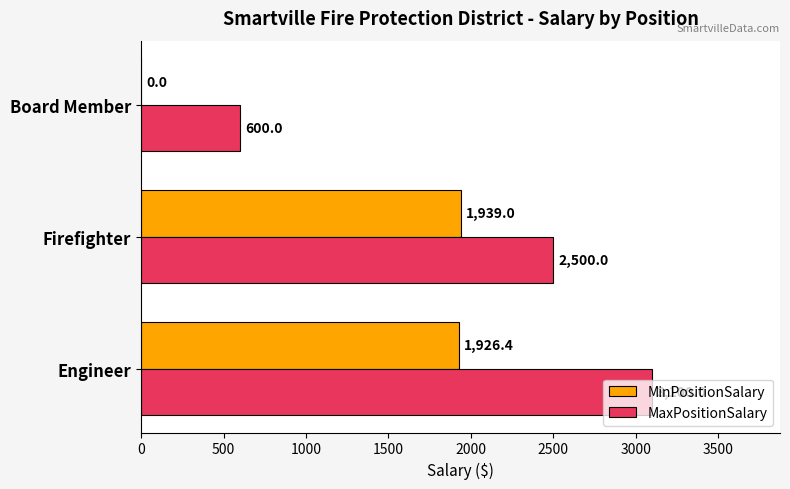

At which category is the sum across all series the highest?

Engineer